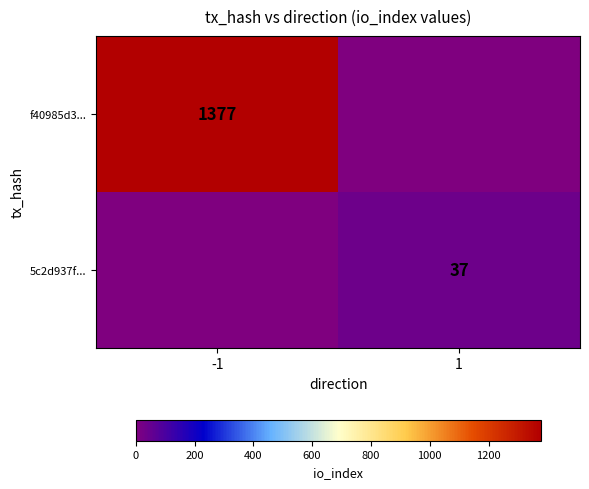

Is it true that f40985d3... equals 2334 at -1?

False